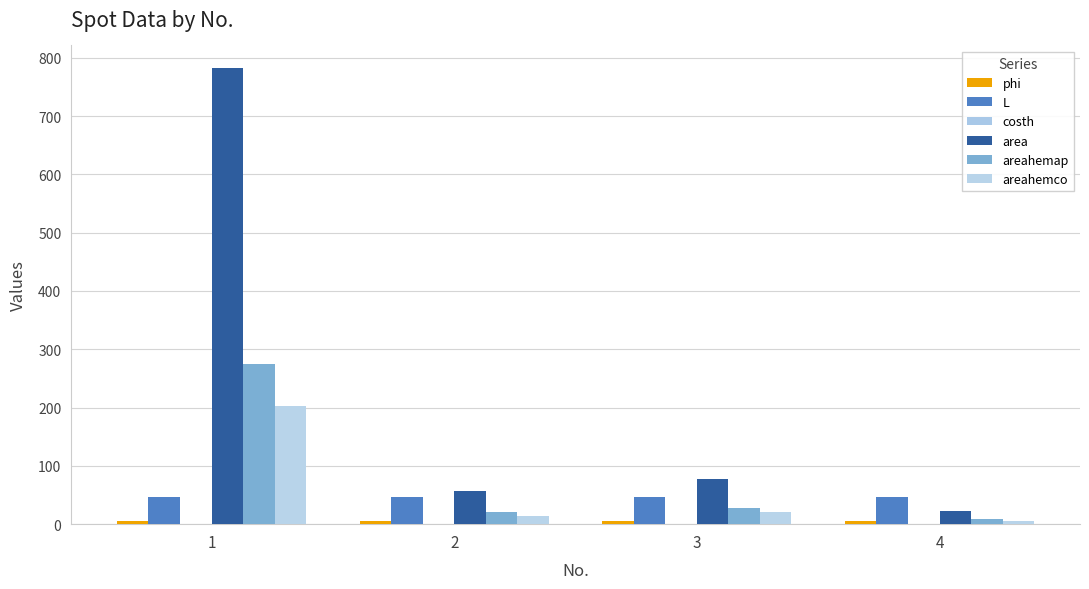

Does the chart contain stacked bars?

No